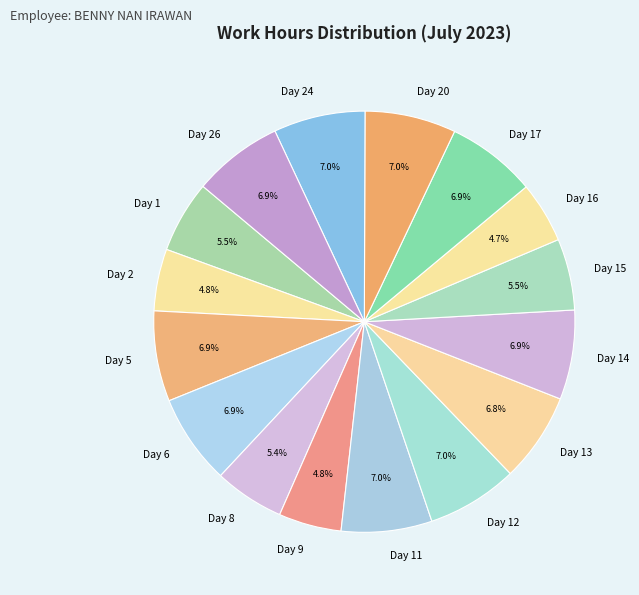

Is the sum of Day 12 and Day 6 greater than half?

No